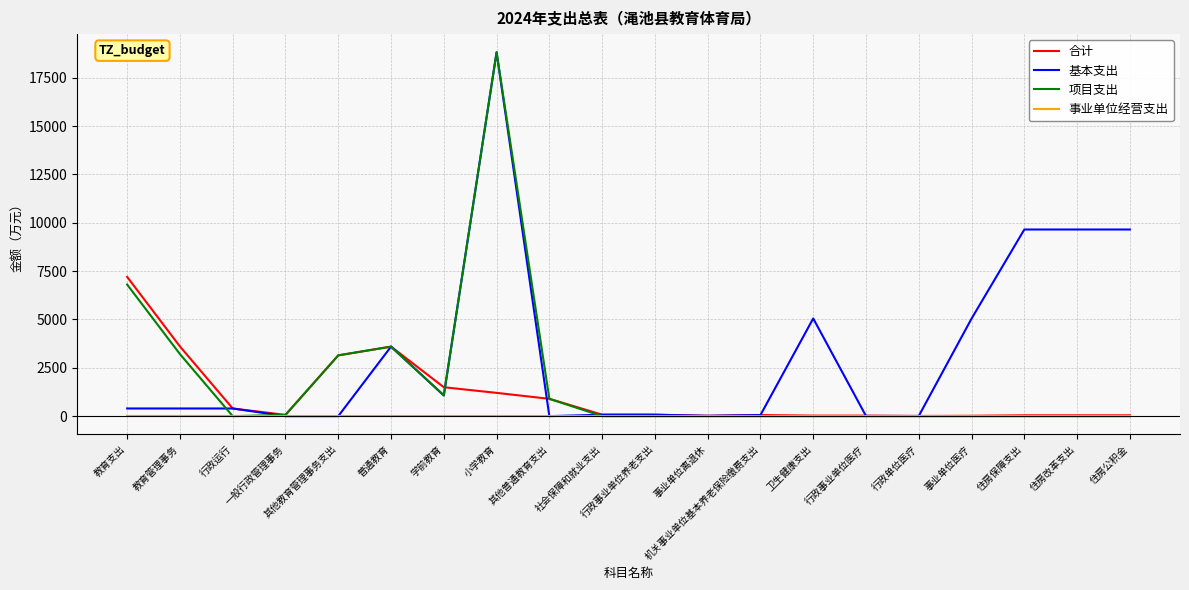

What value does the 项目支出 series have at 小学教育?

18818.8